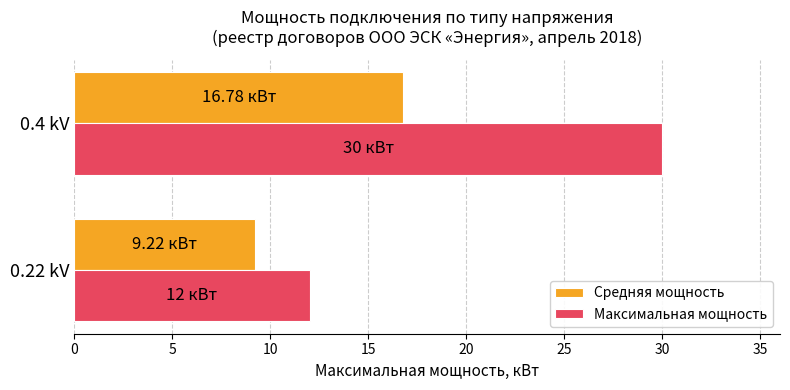

What is the difference between the Максимальная мощность values at 0.22 kV and 0.4 kV?

18.0